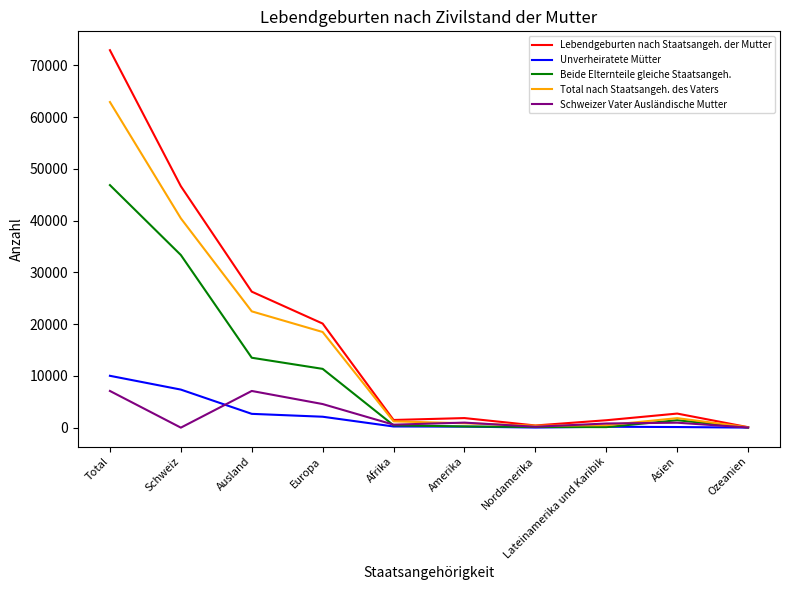

Which series has the widest spread of values?

Lebendgeburten nach Staatsangeh. der Mutter